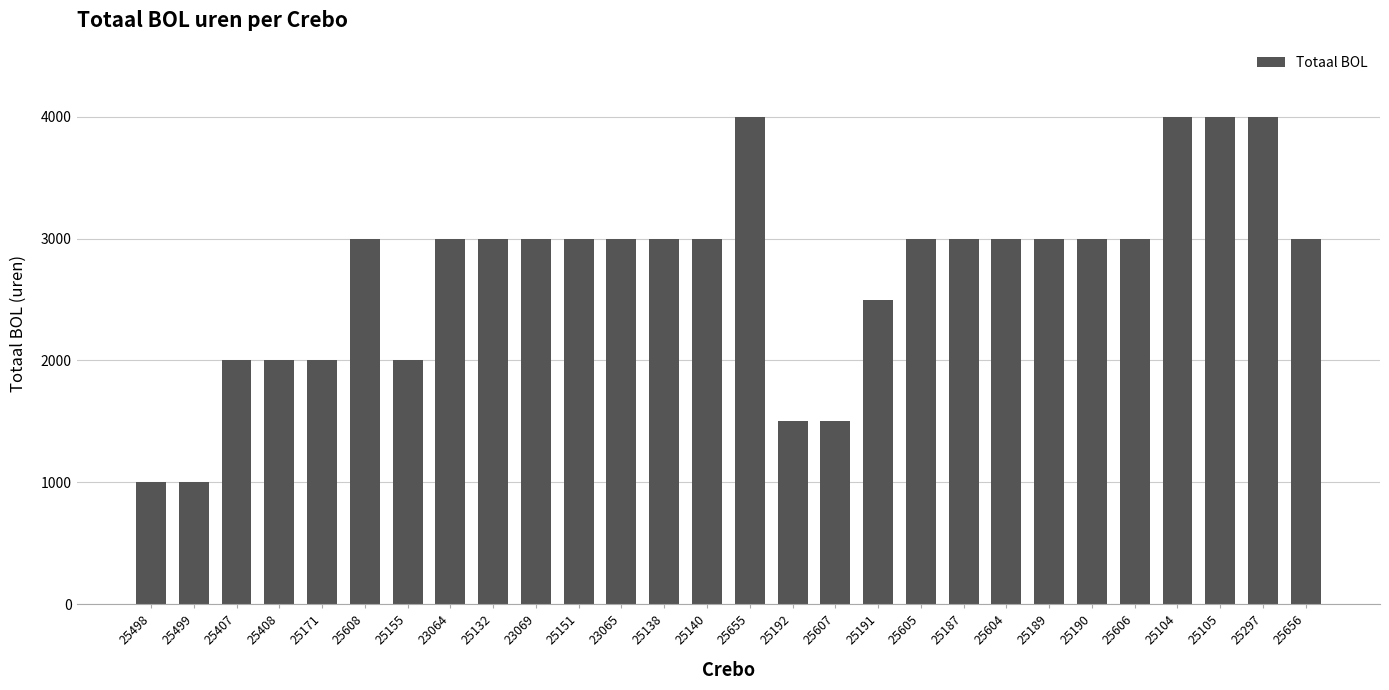

What is the maximum value shown in the chart?

4000